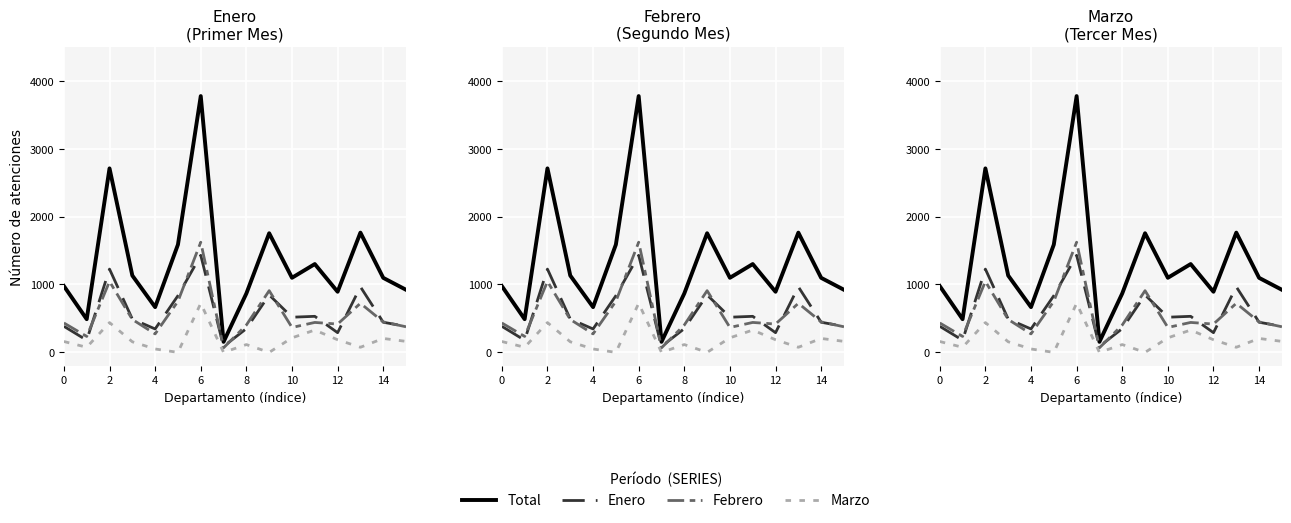

How many lines are shown in the chart?

4